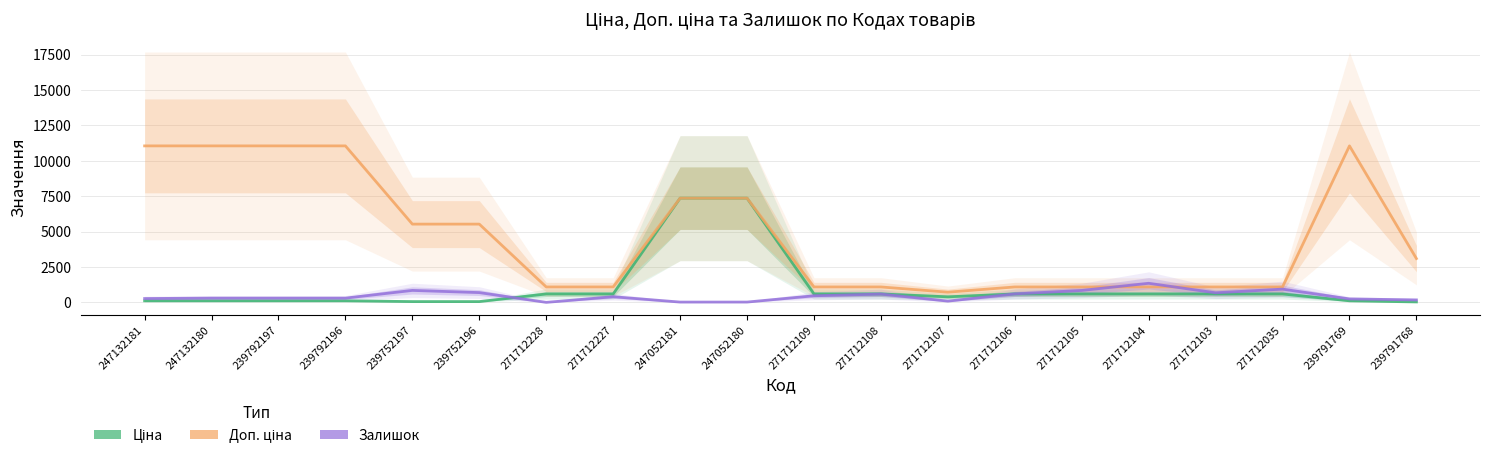

At how many categories does at least one series exceed 8691?

5